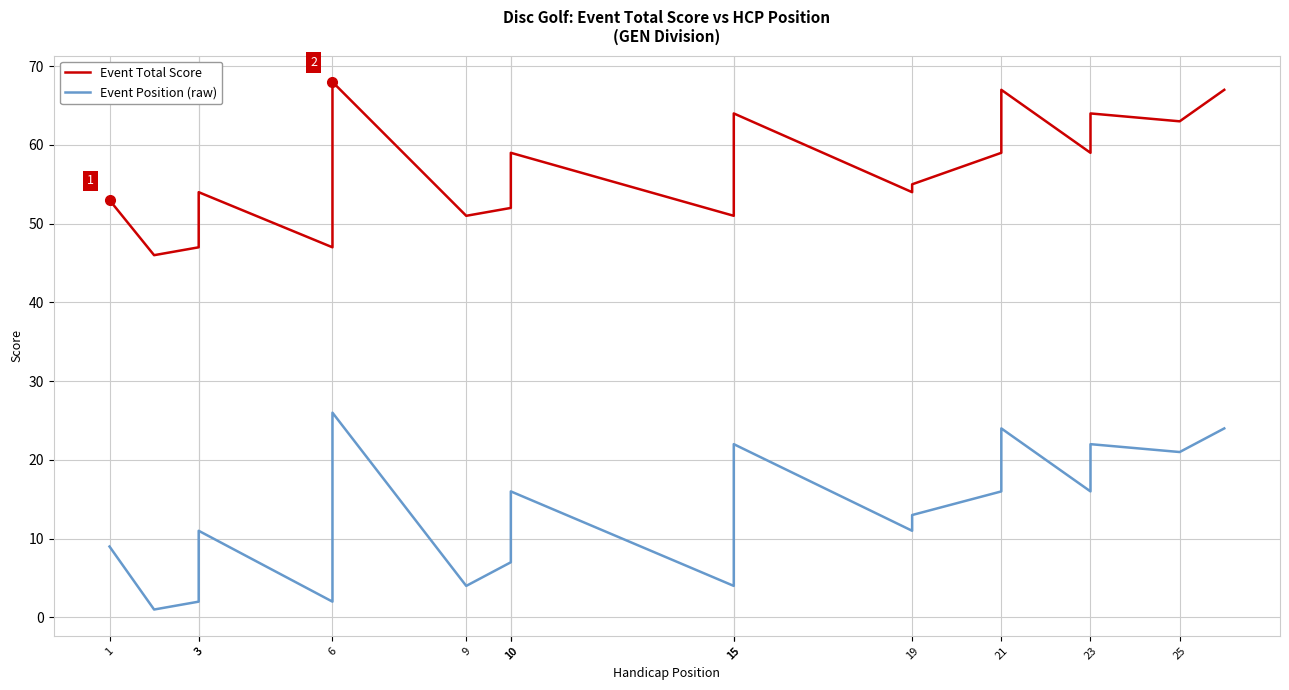

Is it true that Event Position (raw) equals 11 at 19?

True